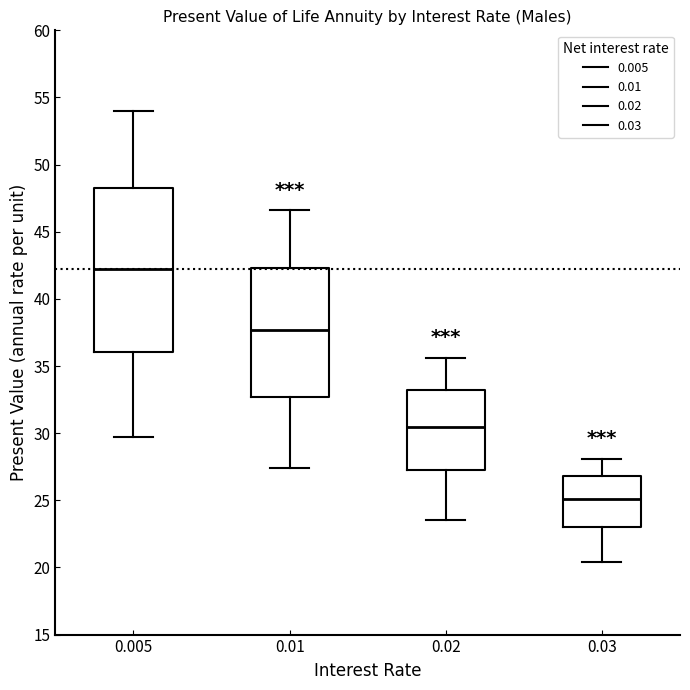

Which box is the tallest, from its lower edge to its upper edge?

0.005